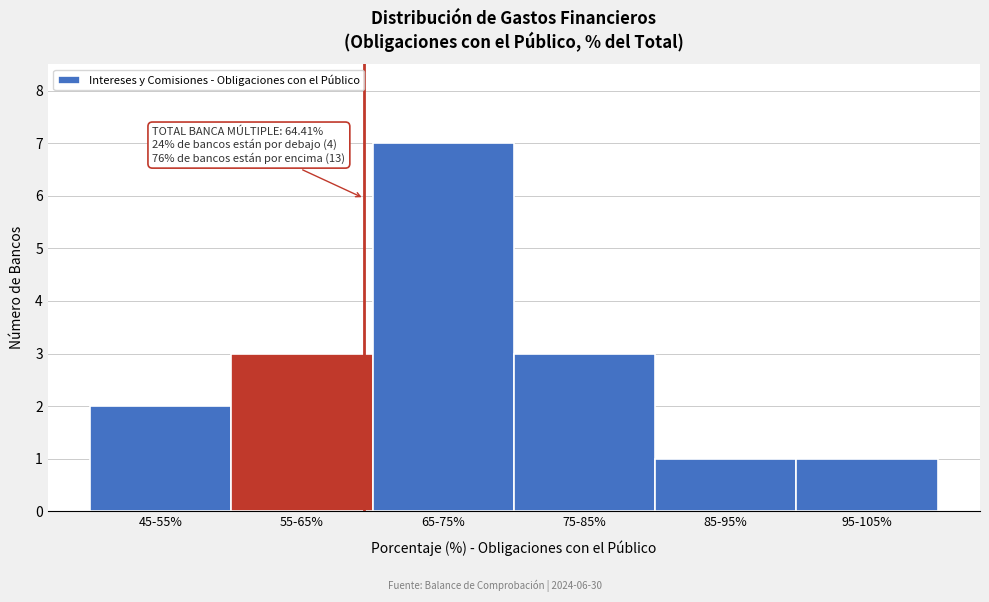

Reading right to left, extract all data points from this chart.

1	1	3	7	3	2